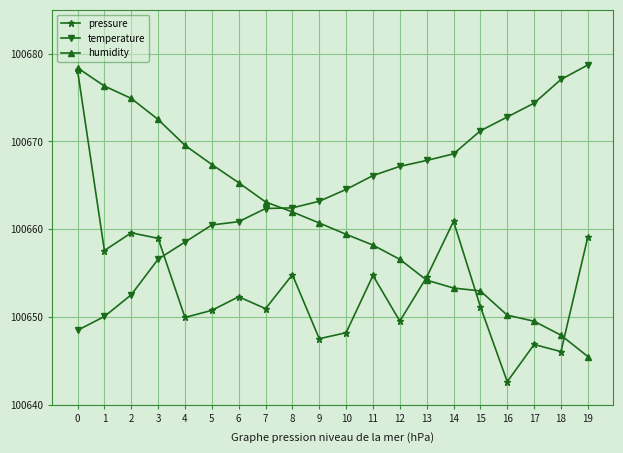

What is the sum of the pressure values at 9 and 19?

201306.6